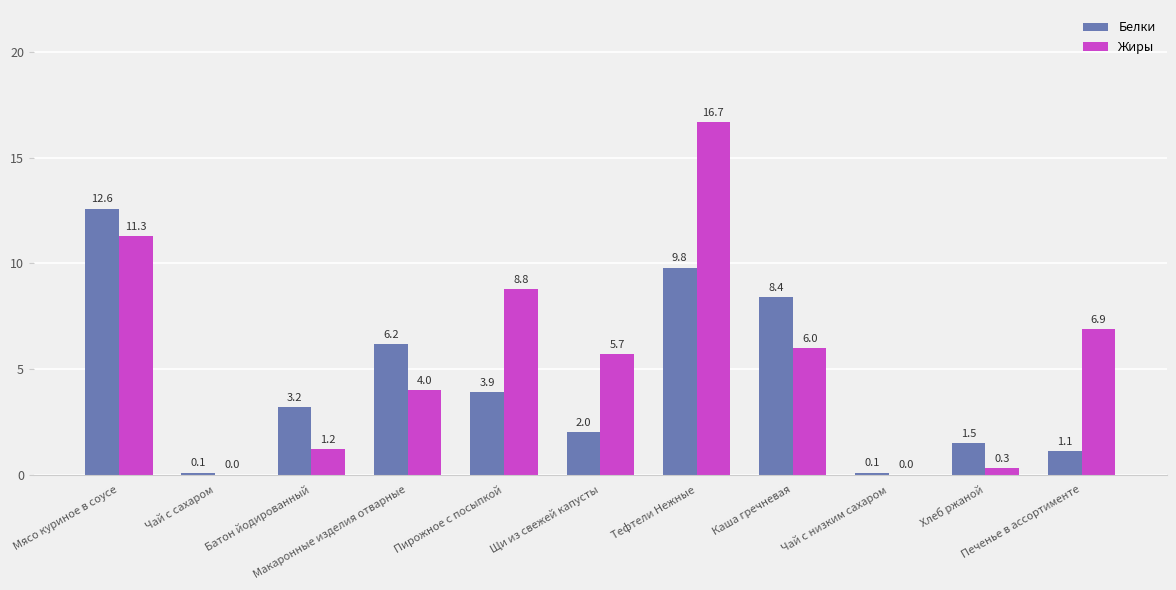

Is it true that Белки equals 9.8 at Тефтели Нежные?

True